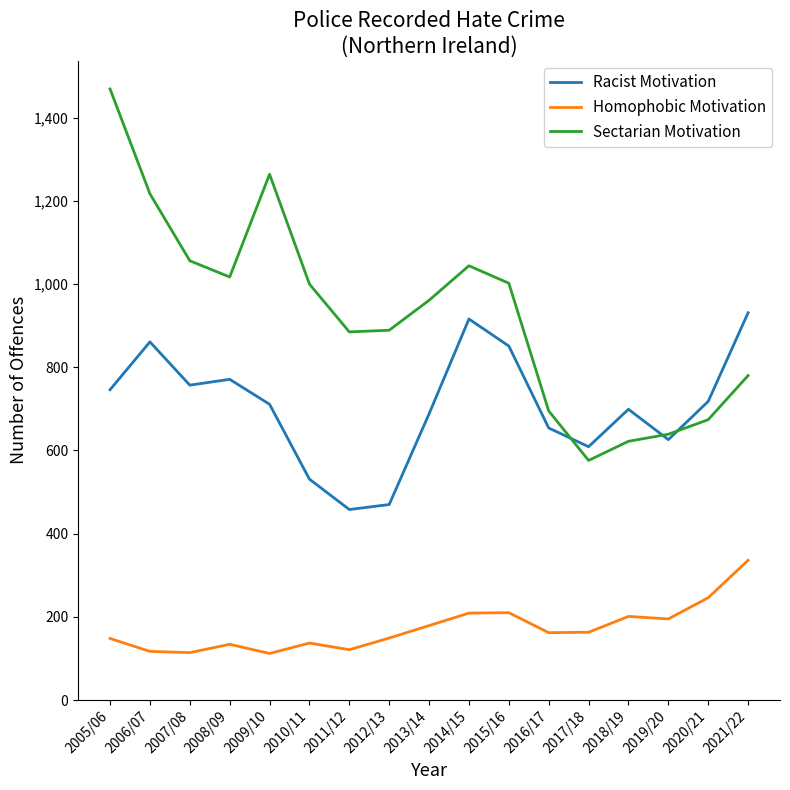

What is the spread (max minus min) of values at 2008/09?

883